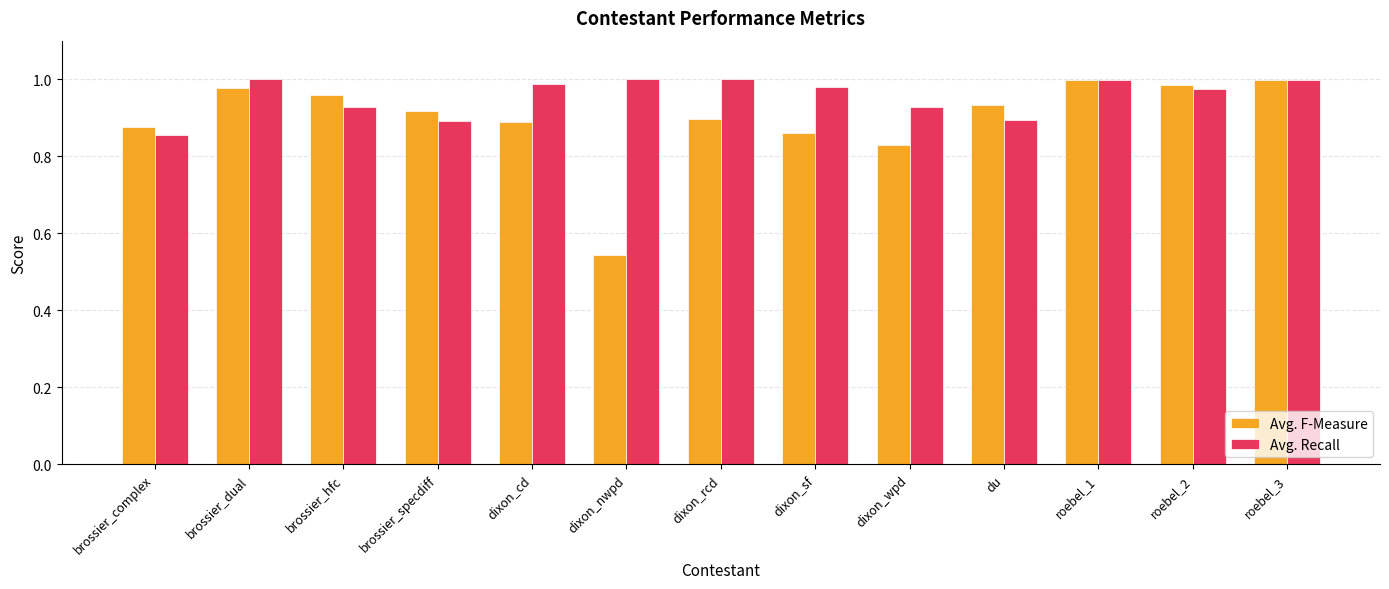

How many categories are shown in the chart?

13